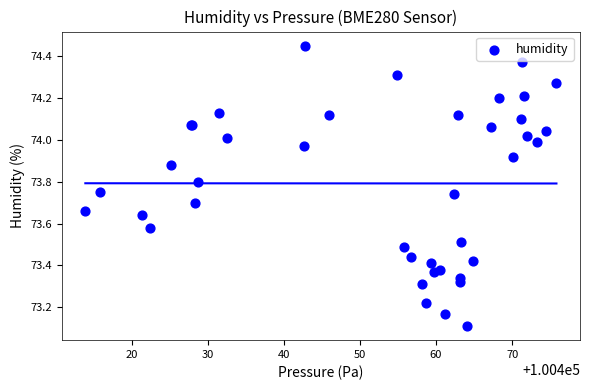

What Y value in the scatter plot is closest to 73?

73.1